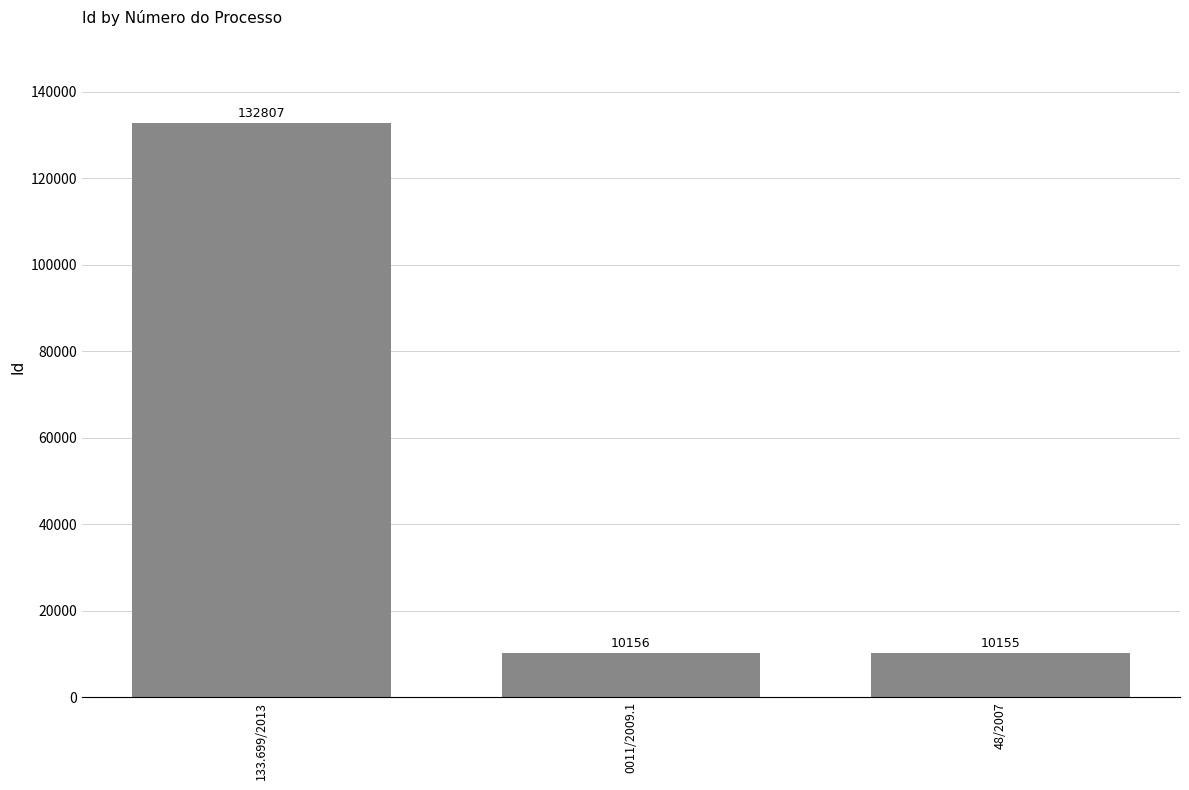

Where does the data first go above 10156?

133.699/2013